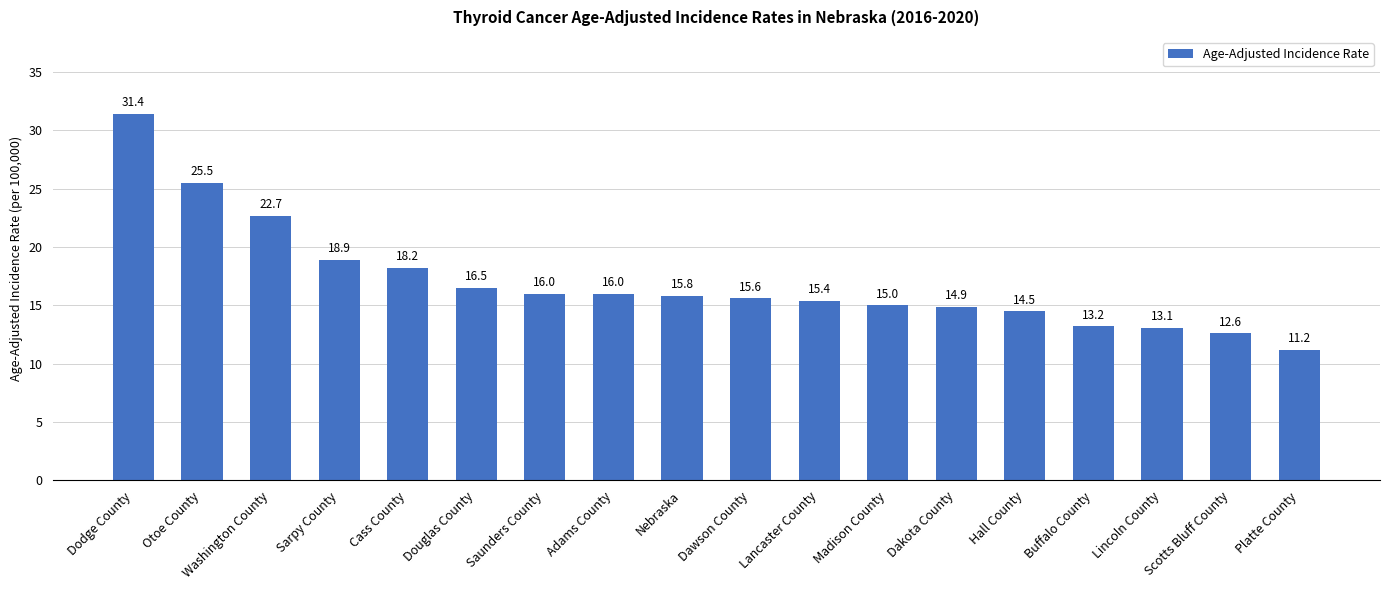

What is the value of the 6th bar from the left?

16.5